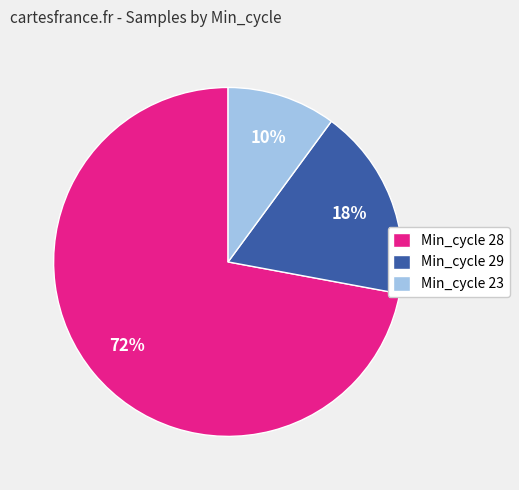

To the nearest percent, what portion does Min_cycle 29 represent?

18%